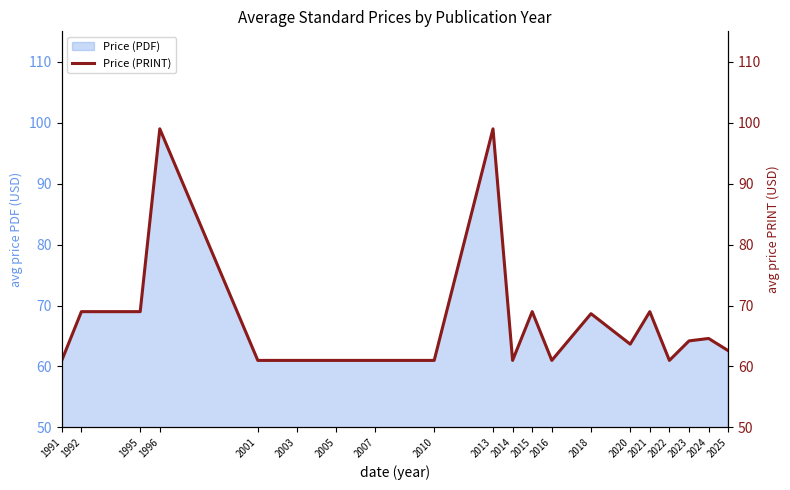

The chart shows a value of 99.0 at 2013. True or false?

True